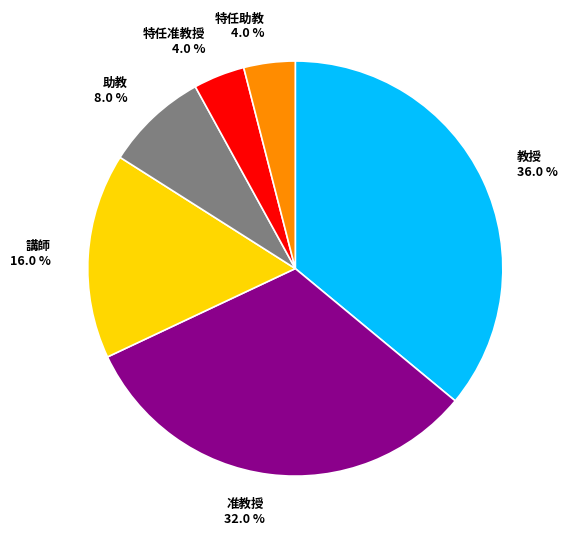

To the nearest percent, what is the difference between the largest and smallest slice percentages?

32%